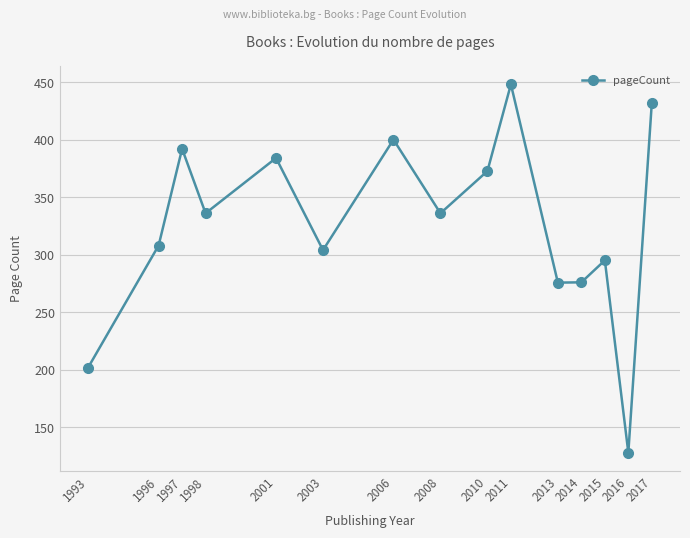

The value at 2003 is 120.4. True or false?

False